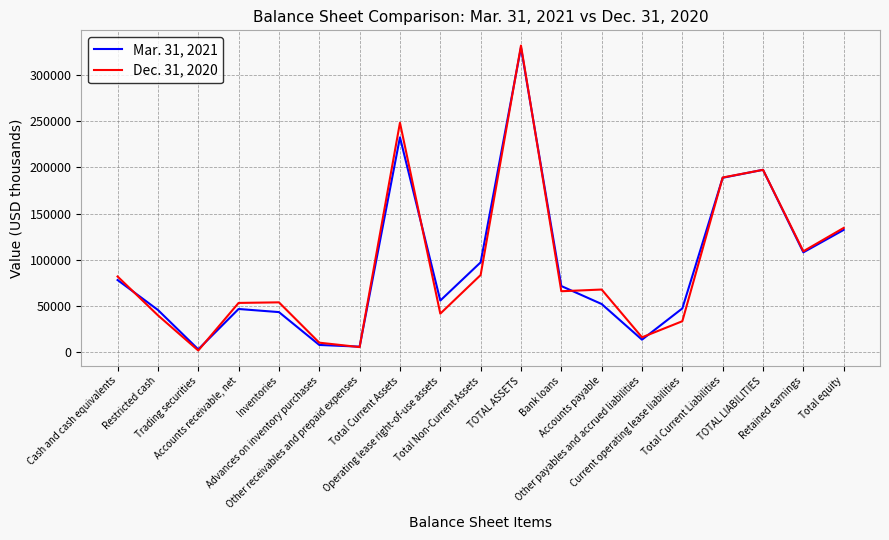

At which label does Dec. 31, 2020 first exceed 65919?

Cash and cash equivalents